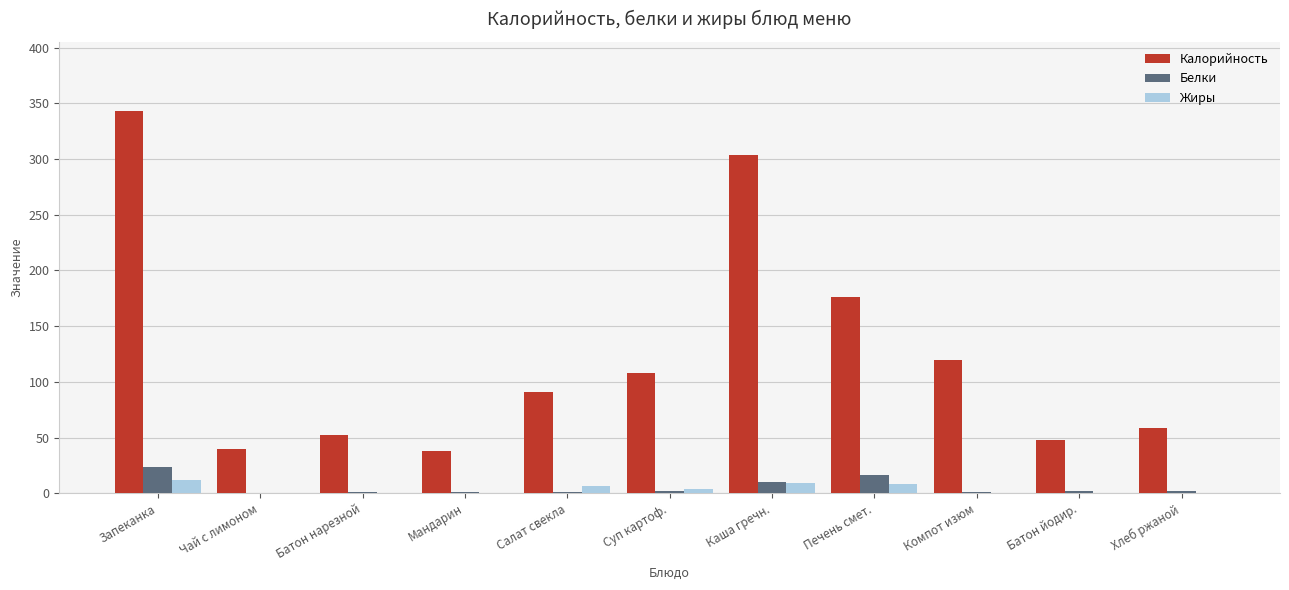

At which label does Калорийность reach its peak?

Запеканка